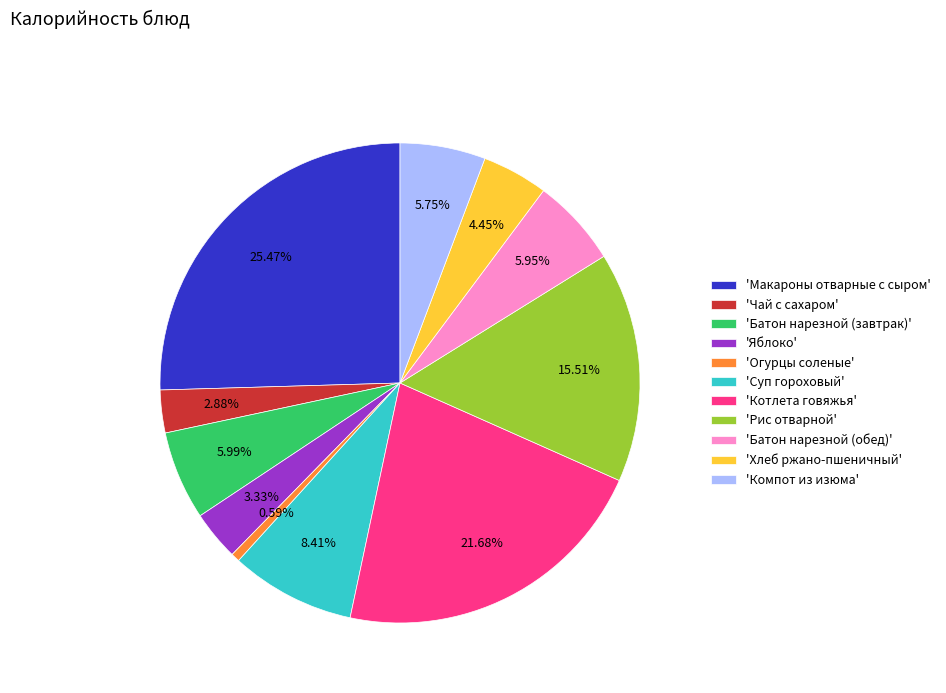

Combined, do 'Батон нарезной (обед)' and 'Чай с сахаром' account for over 50%?

No